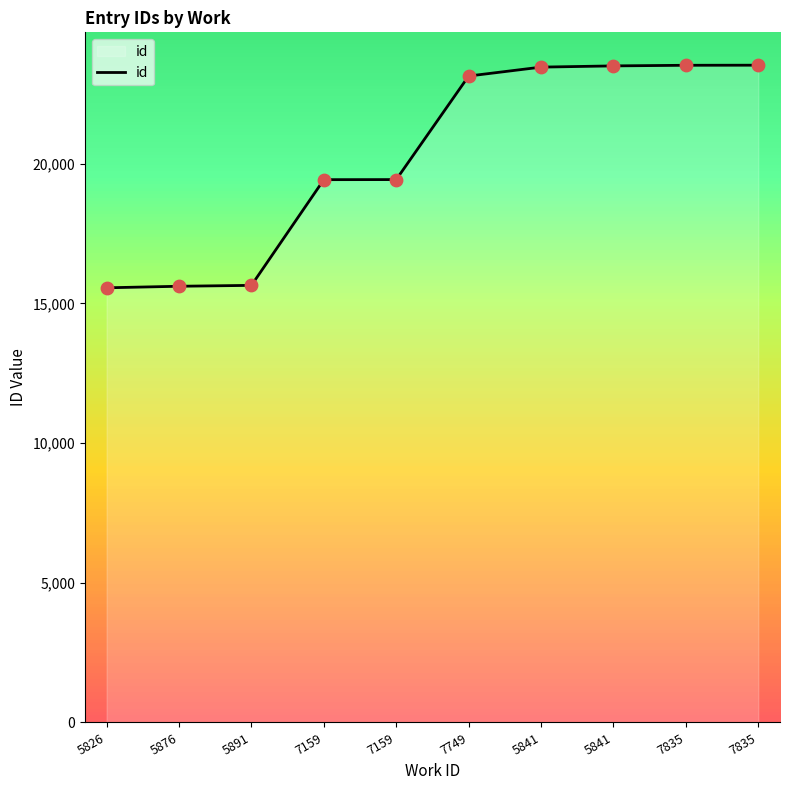

How many lines are shown in the chart?

1